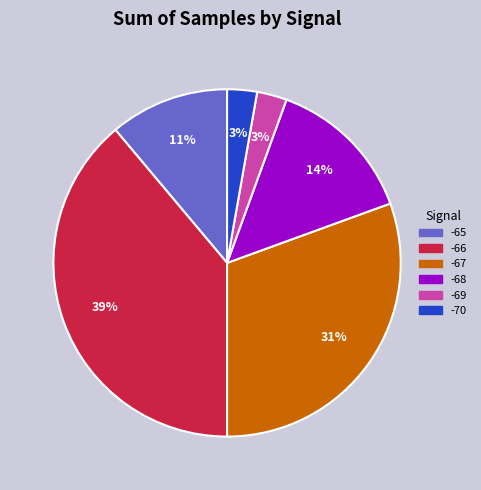

Is there any slice that represents more than half of the pie?

No